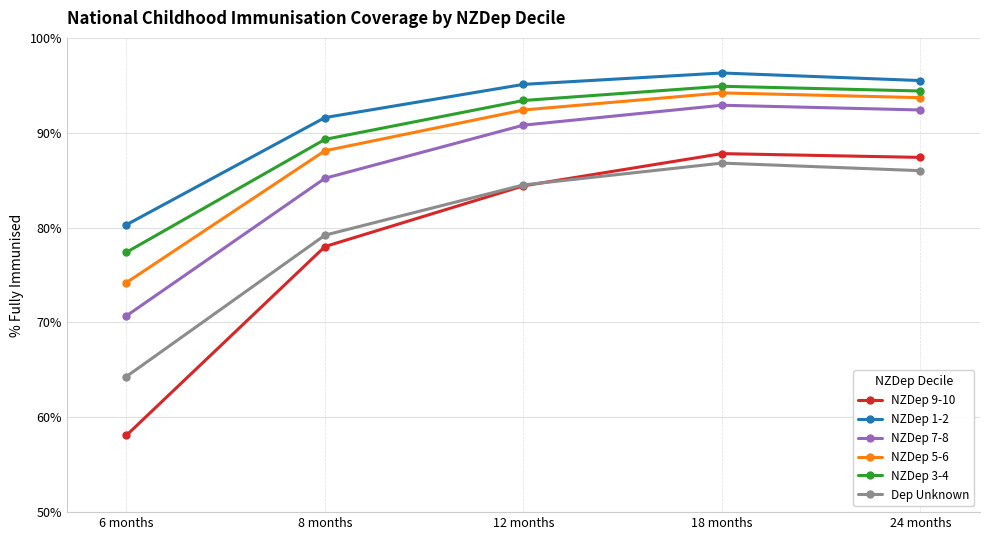

What is the difference between the NZDep 3-4 values at 8 months and 24 months?

0.1